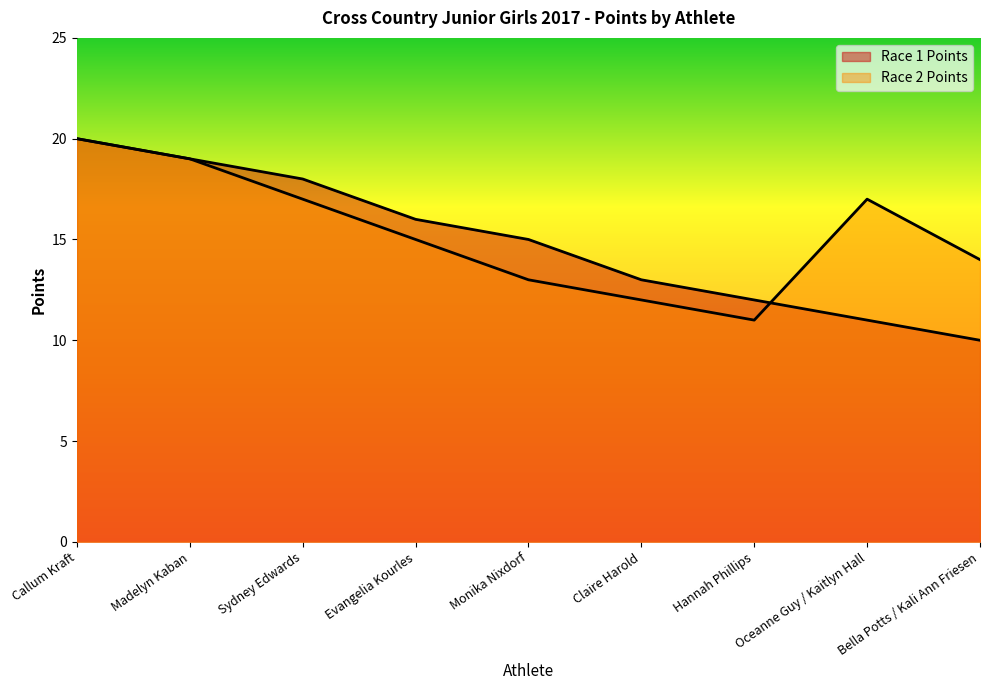

The Race 1 Points series shows 26 at Evangelia Kourles. True or false?

False